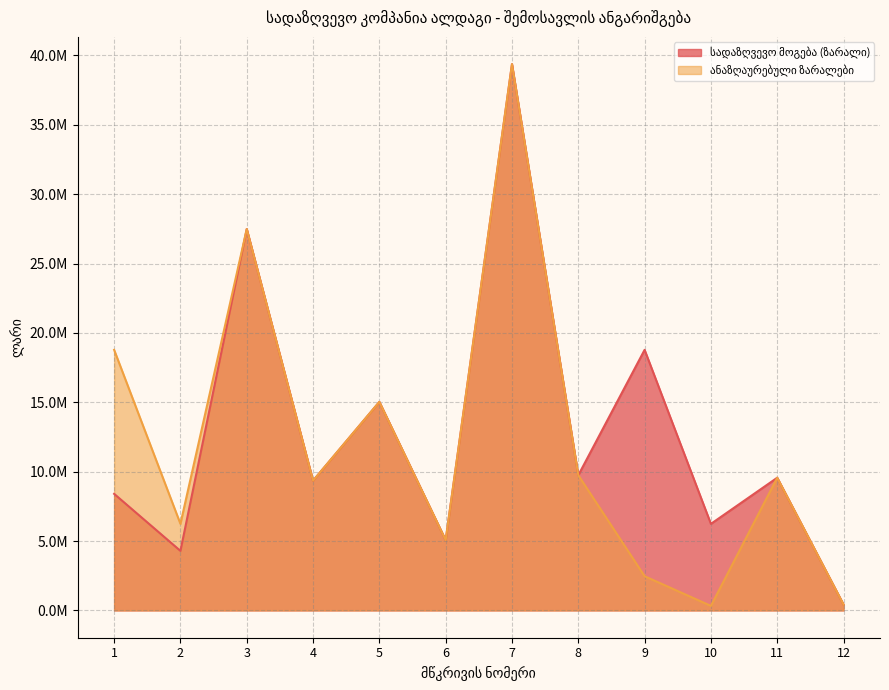

Reading right to left, list all the values displayed in this chart.

სადაზღვევო მოგება (ზარალი): 422966.8	9561139.5	6238319.8	18777562.7	9740278.6	39363219.4	5062209.0	15026492.1	9349274.1	27482642.0	4290413.0	8401166.1
ანაზღაურებული ზარალები: 422966.8	9561139.5	326300.7	2464038.9	9740278.6	39363219.4	5062209.0	15026492.1	9349274.1	27482642.0	6238319.8	18777562.7